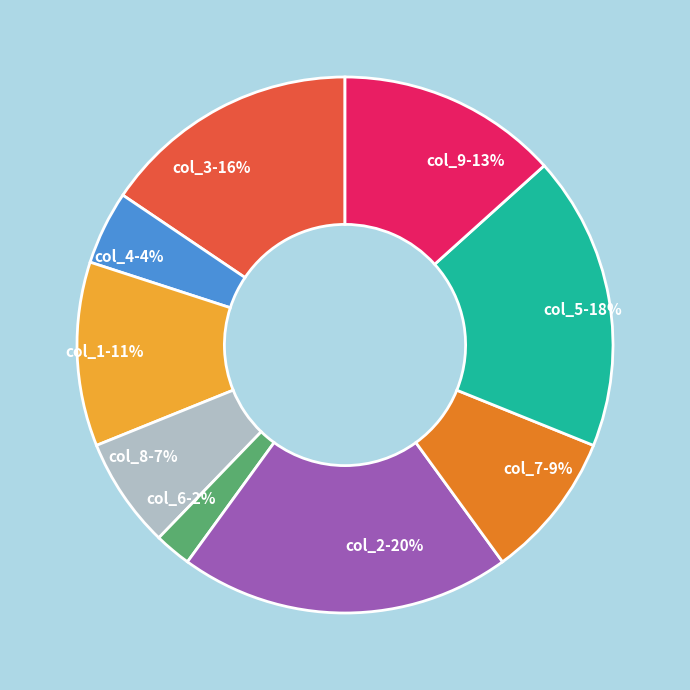

To the nearest percent, what percentage of the pie is col_8-7%?

7%